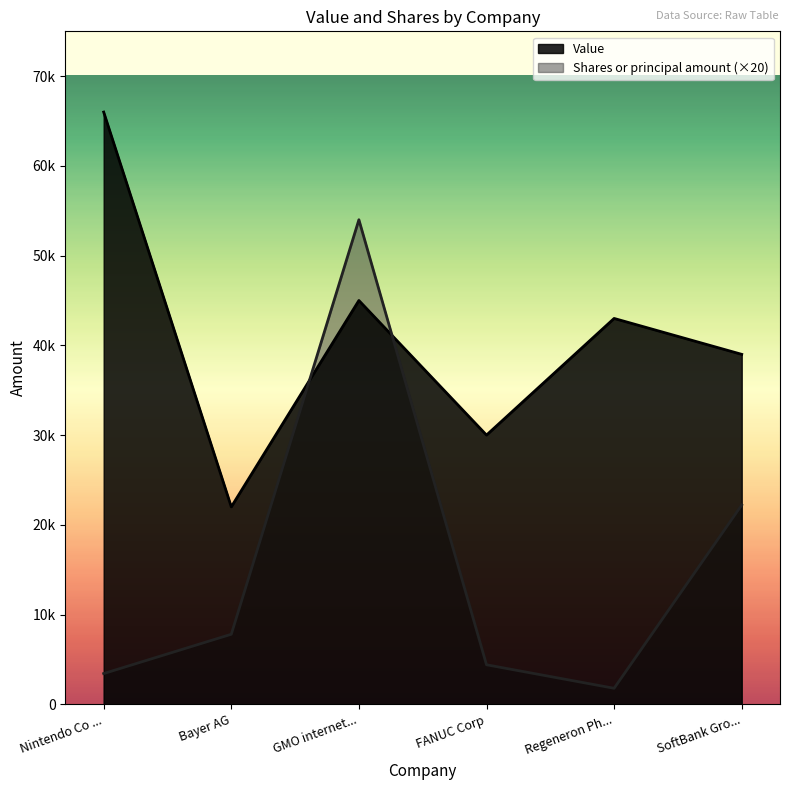

Does the chart display data point markers on the line(s)?

No